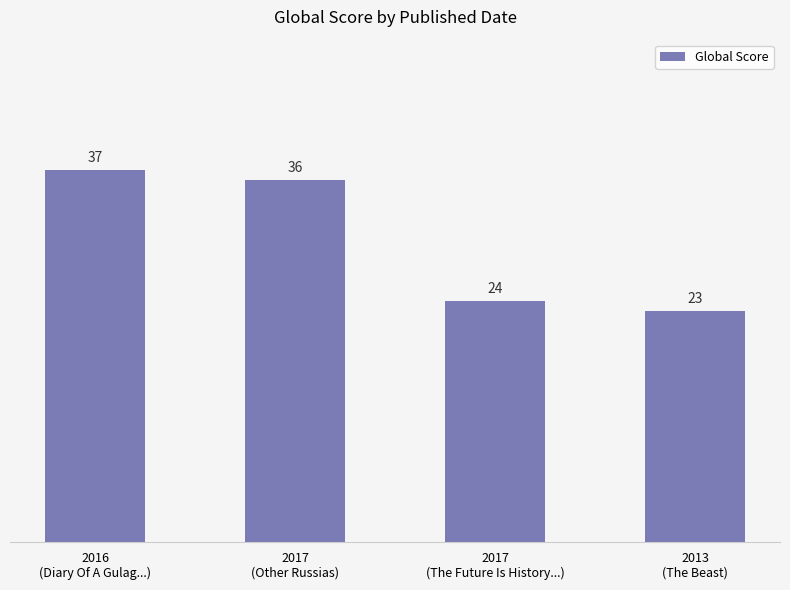

Count the number of data series in this chart.

1